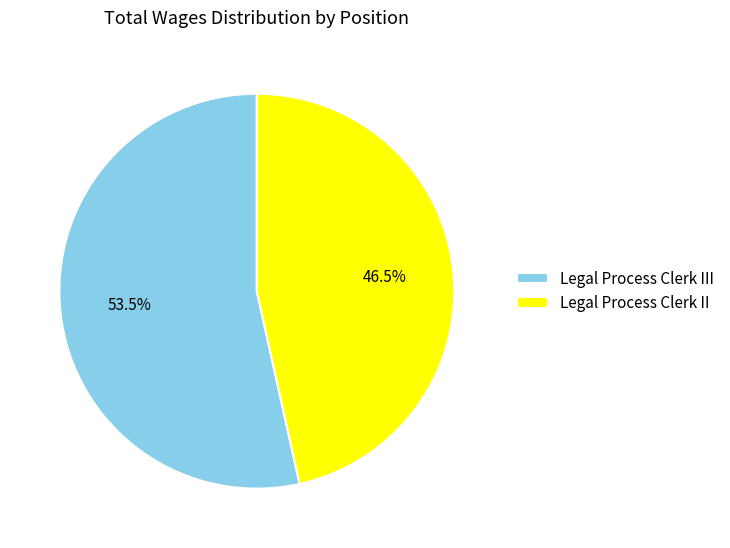

True or false: Legal Process Clerk II accounts for 52% of the total.

False